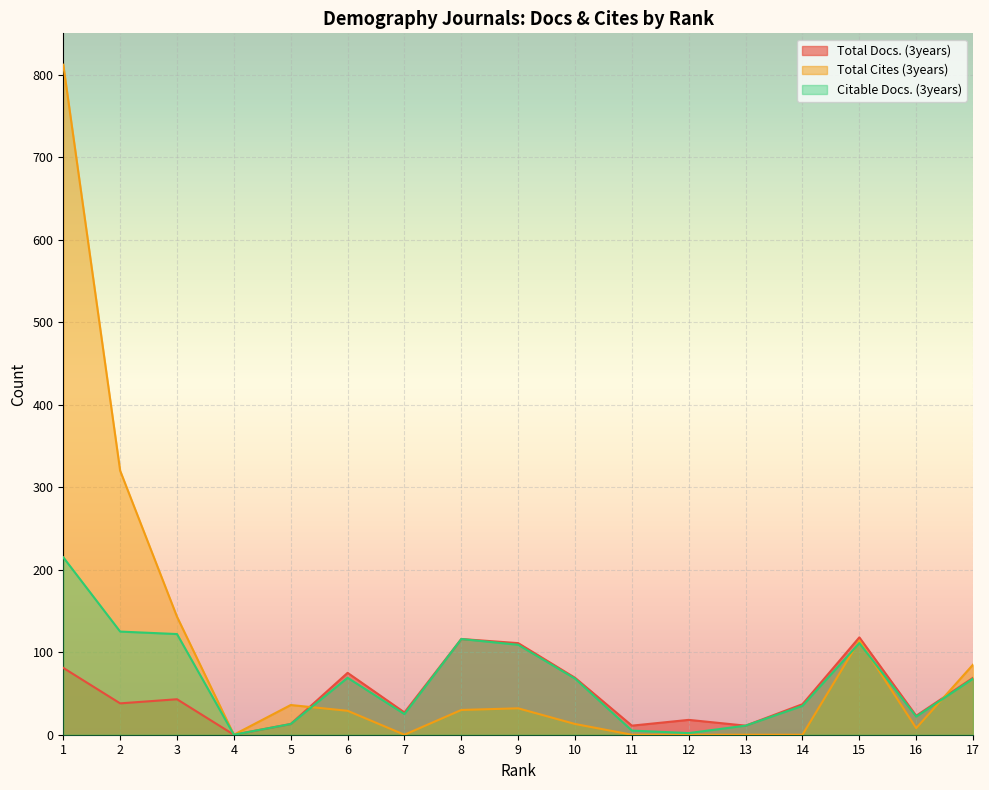

List the series in order of their peak value, highest first.

Total Cites (3years), Citable Docs. (3years), Total Docs. (3years)